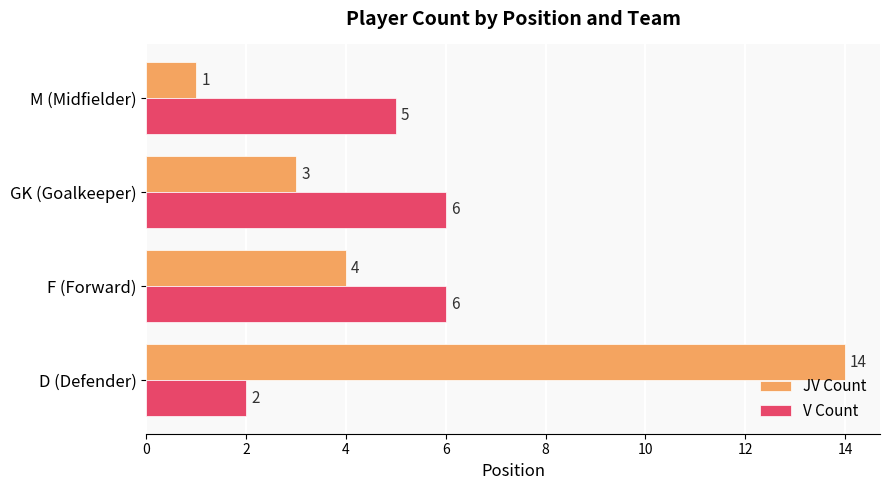

How many distinct data groups are displayed?

2